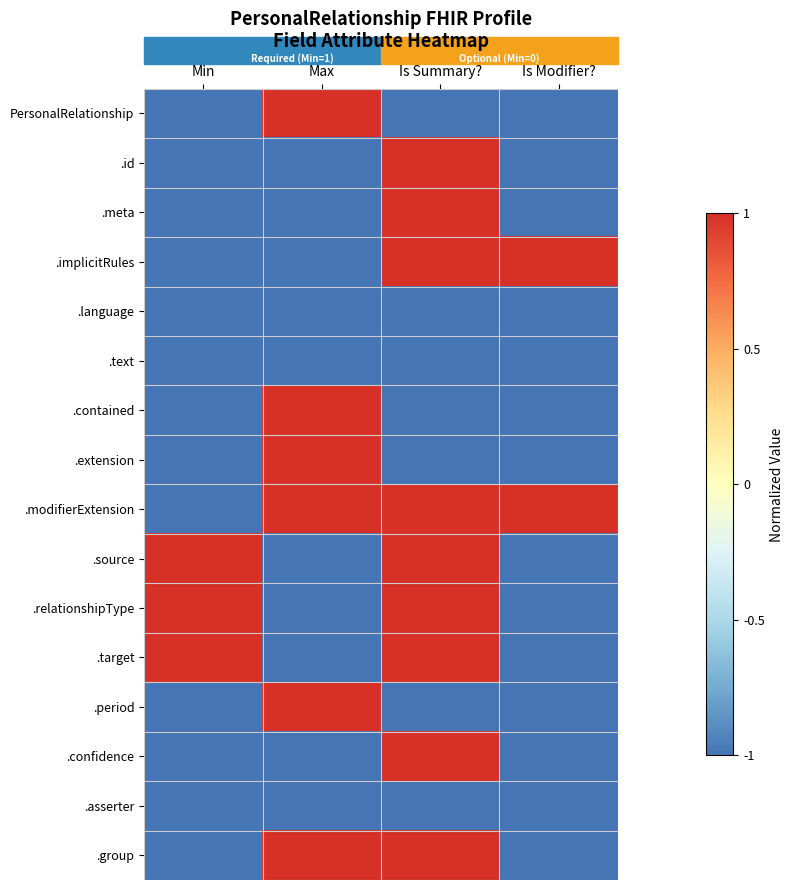

At how many categories does at least one series exceed 0?

4